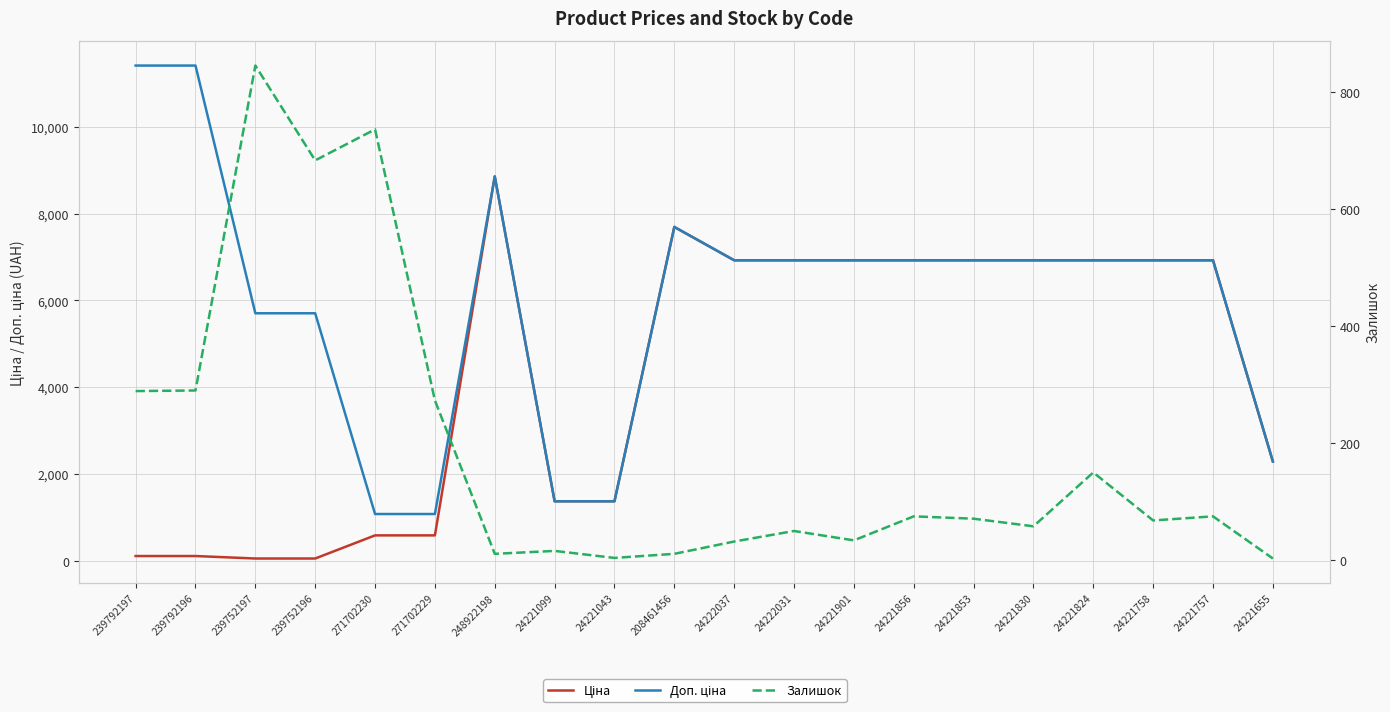

What is the total value across all series at 208461456?

15397.3